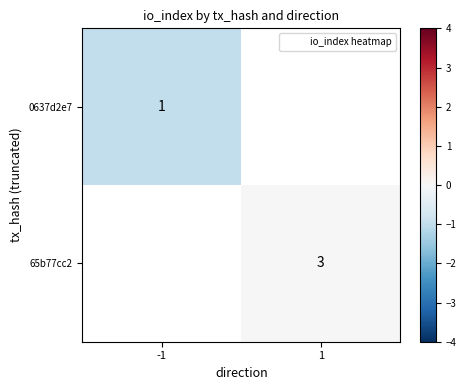

The 0637d2e7 series shows 1 at -1. True or false?

True